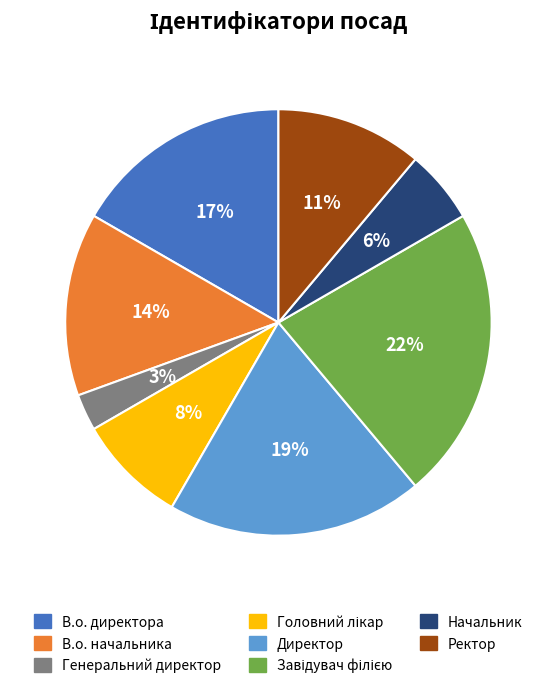

Do Начальник and В.о. начальника together represent more than half of the pie?

No